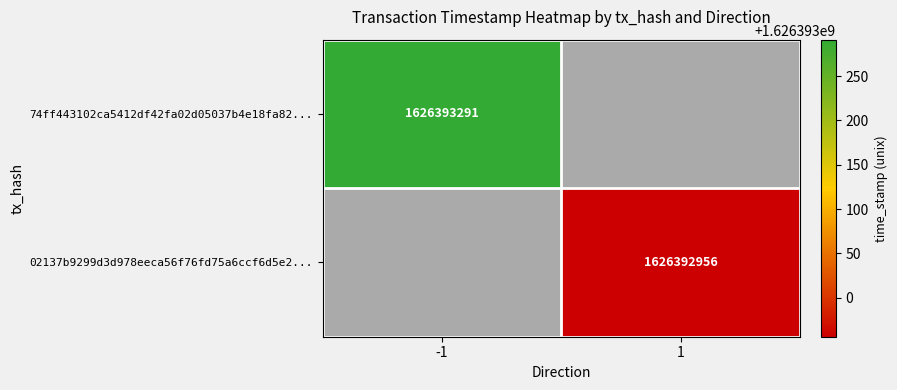

At how many categories does at least one series exceed 1552133496?

2